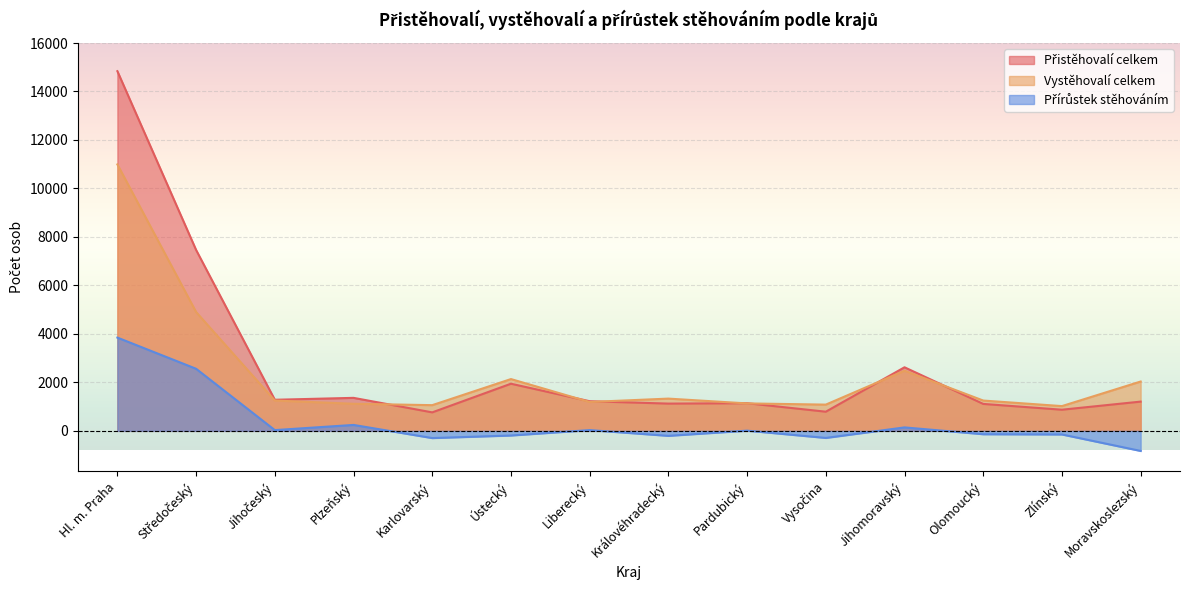

What is the difference between the highest and lowest values at Plzeňský?

1117